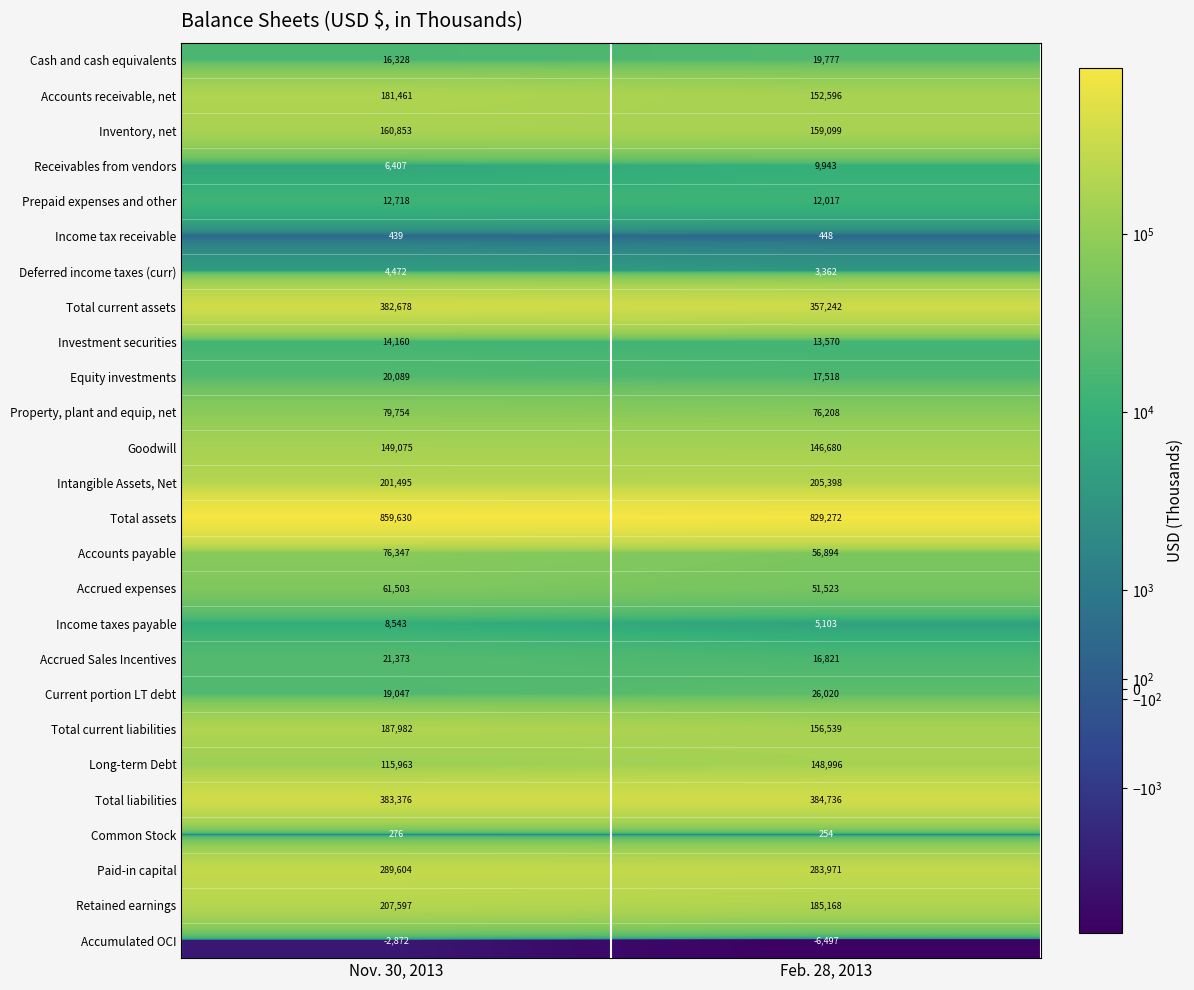

Read the Deferred income taxes (curr) value at Feb. 28, 2013, to the nearest 100.

3400